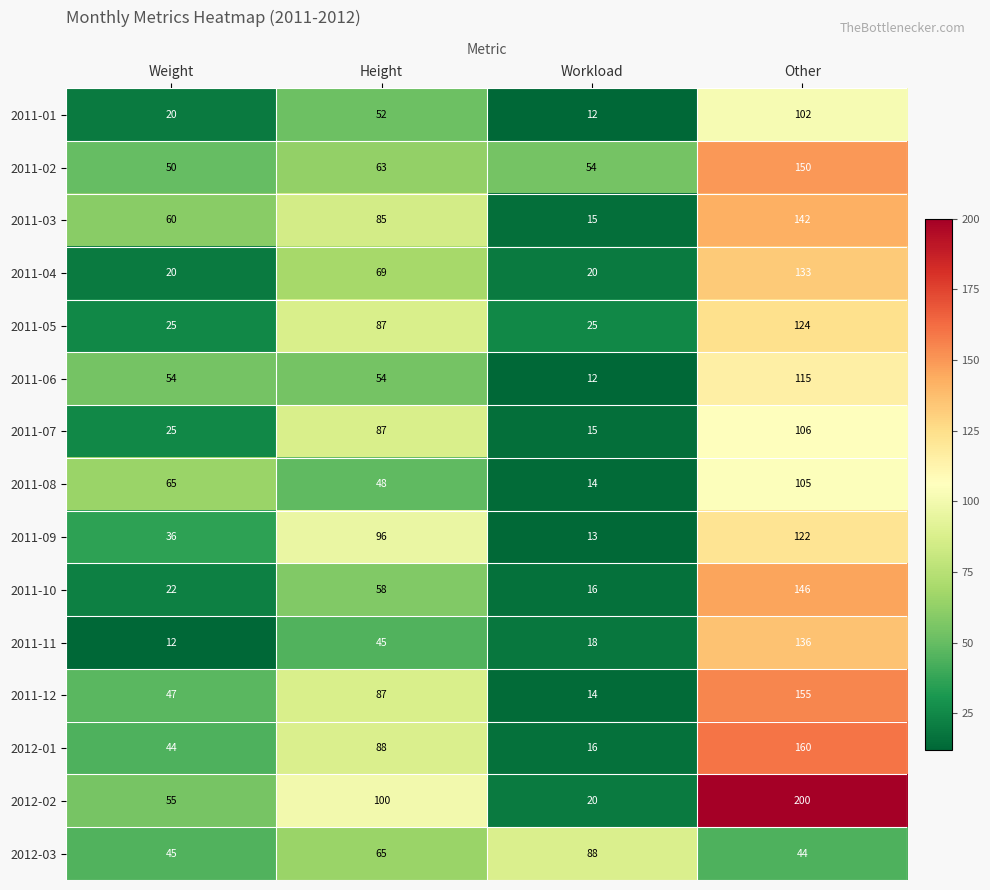

What is the total value across all series at Weight?

580